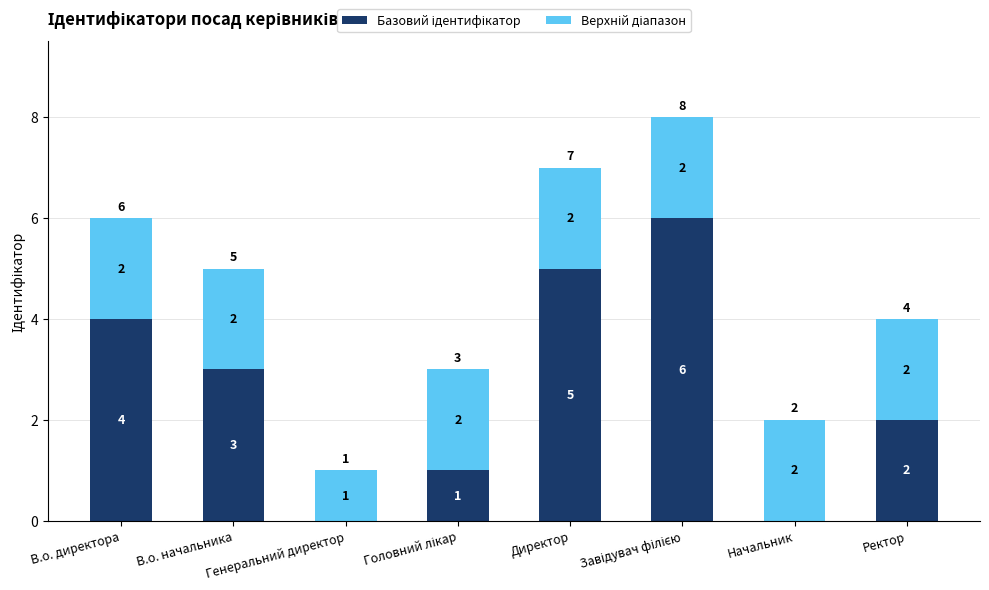

What is the total value across all series at В.о. начальника?

5